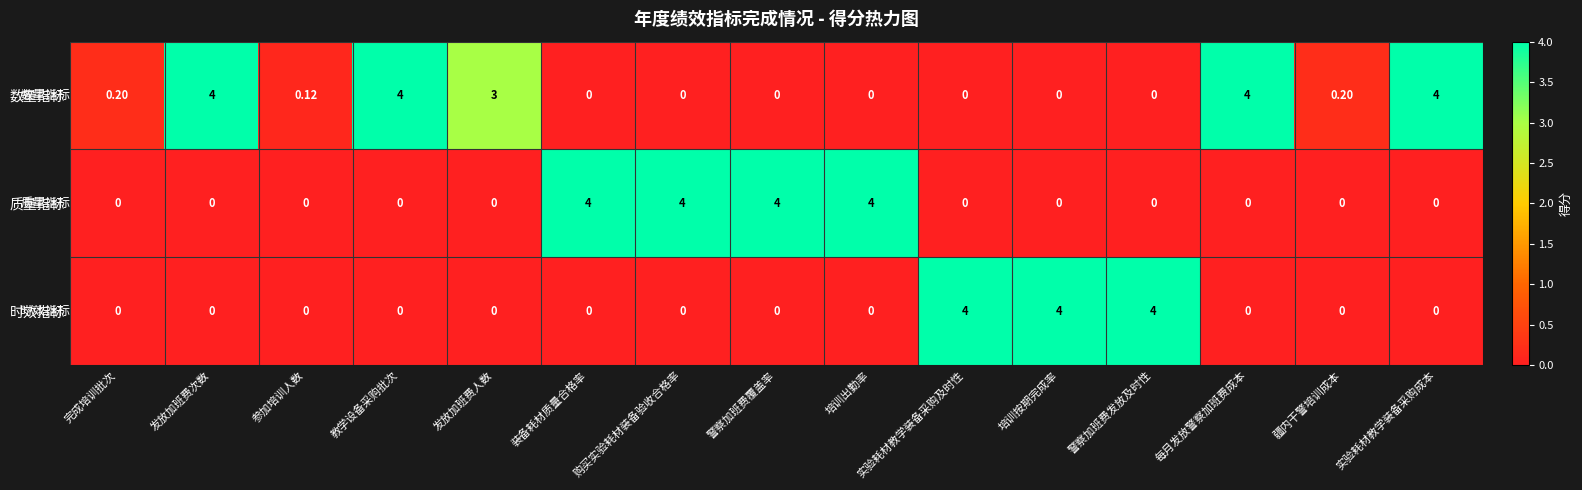

How many data points does each series have?

15